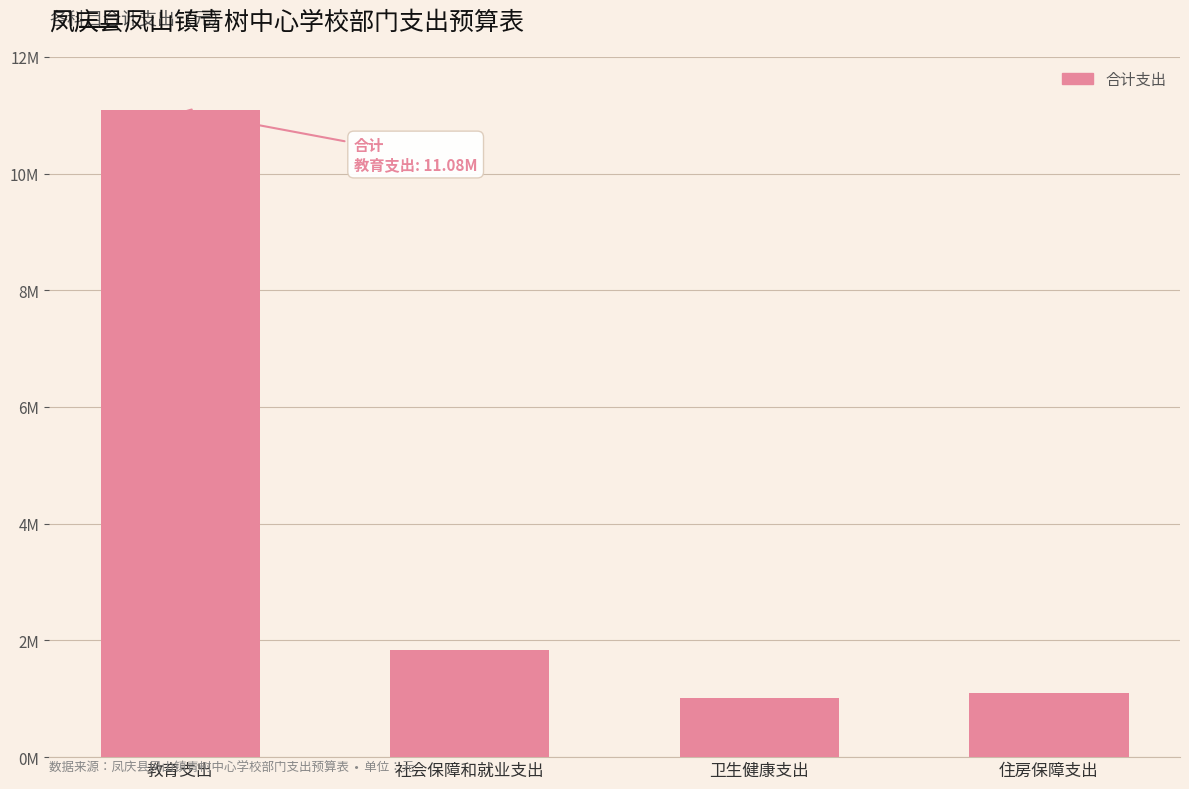

Are the bars horizontal?

No